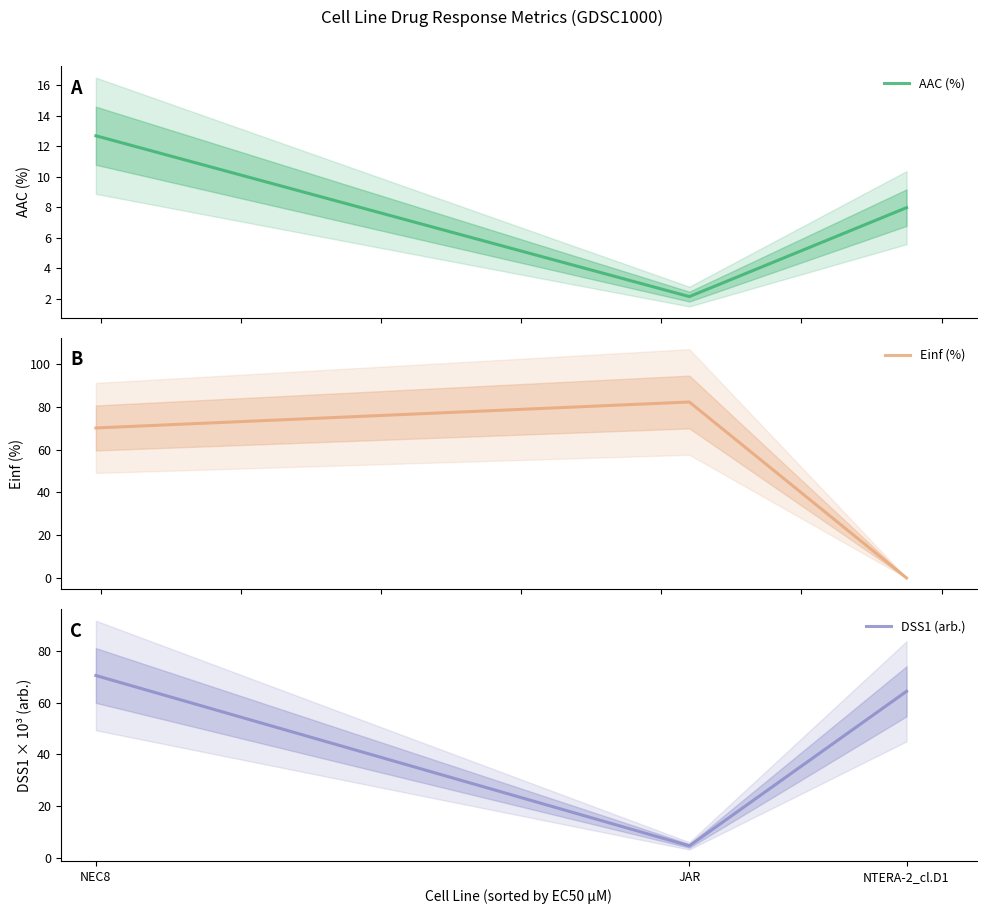

Which series has the largest total across all categories?

Einf (%)